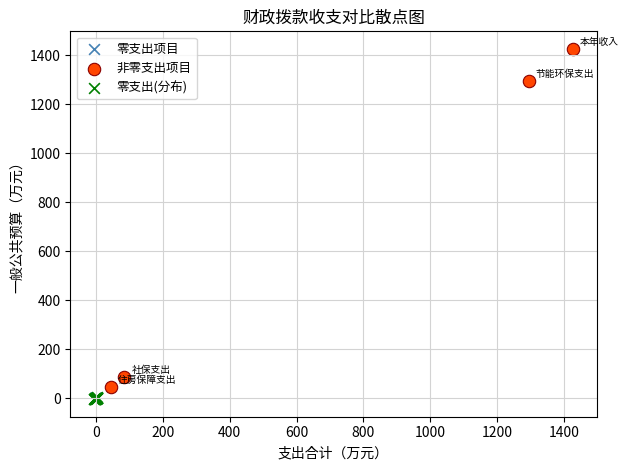

Which series contains the highest Y value?

非零支出项目